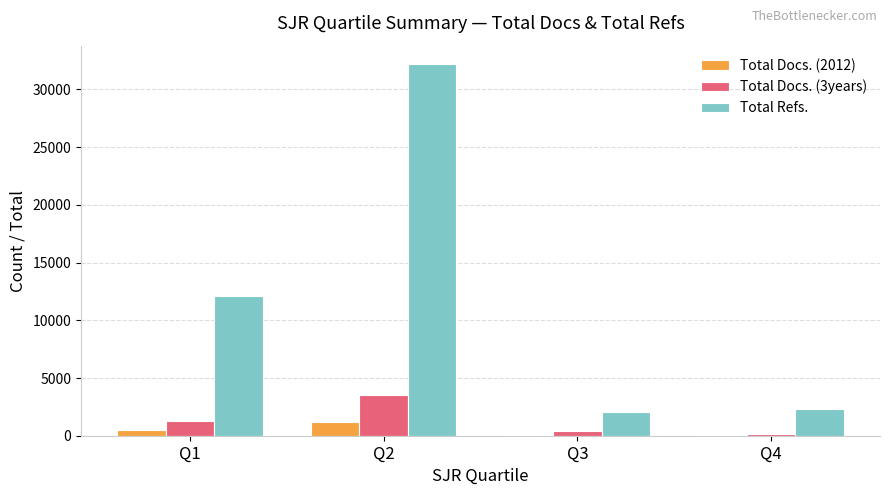

How many data points does each series have?

4